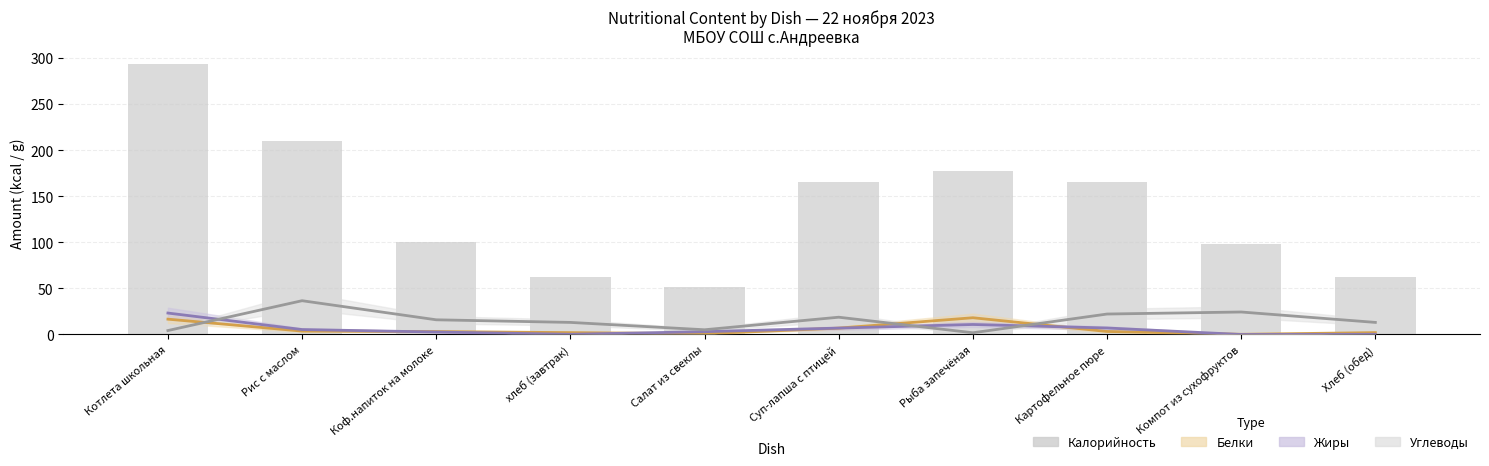

What is the change in value from Котлета школьная to Картофельное пюре?

-127.7